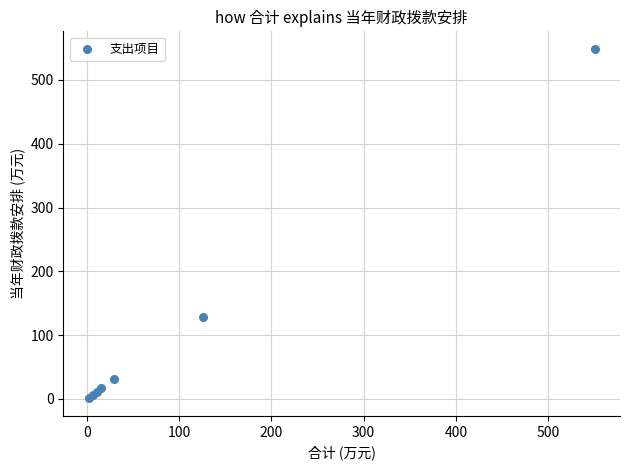

What Y value in the scatter plot is closest to 274?

128.2